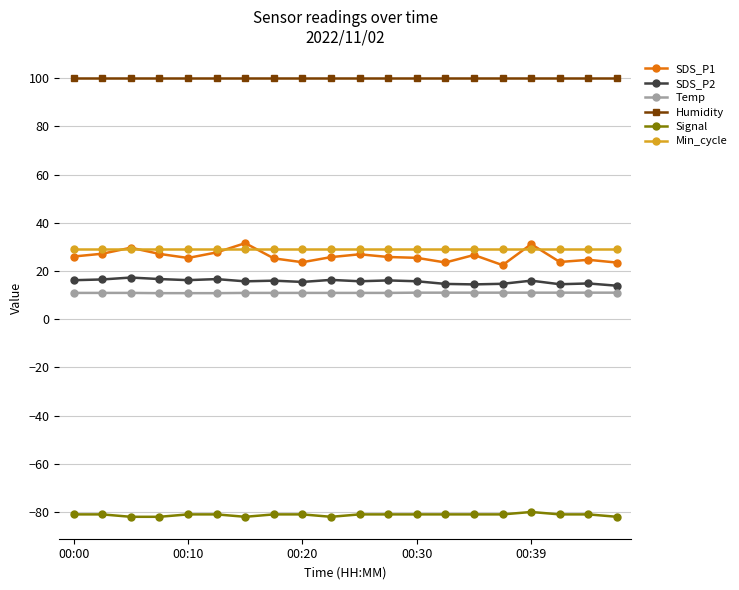

At how many categories does at least one series exceed 88?

20